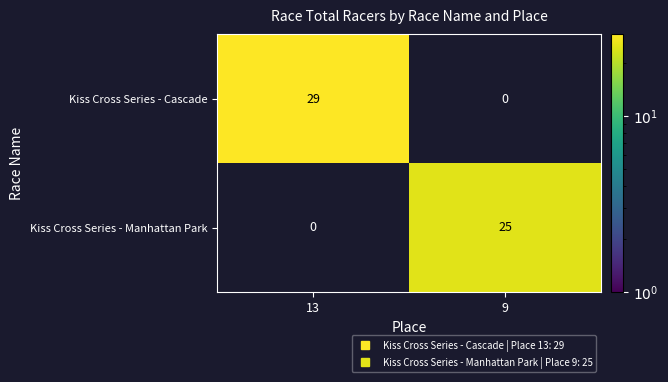

What is the greatest value displayed?

29.0